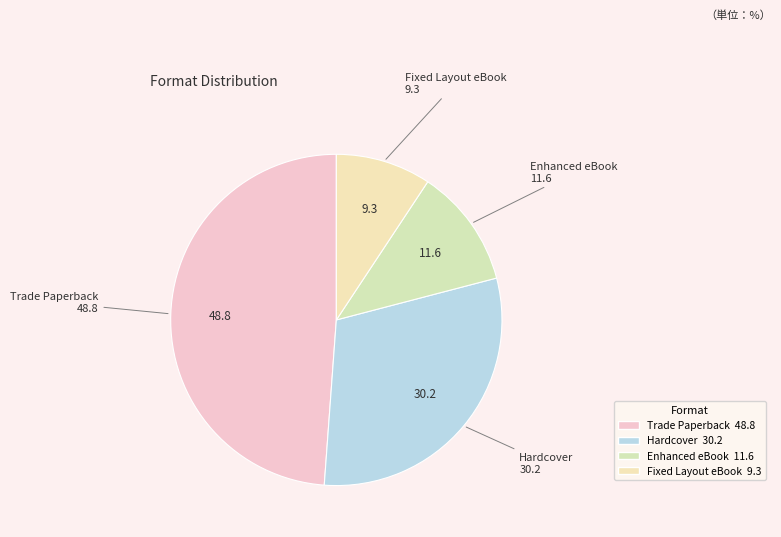

Count the number of slices in the pie.

4